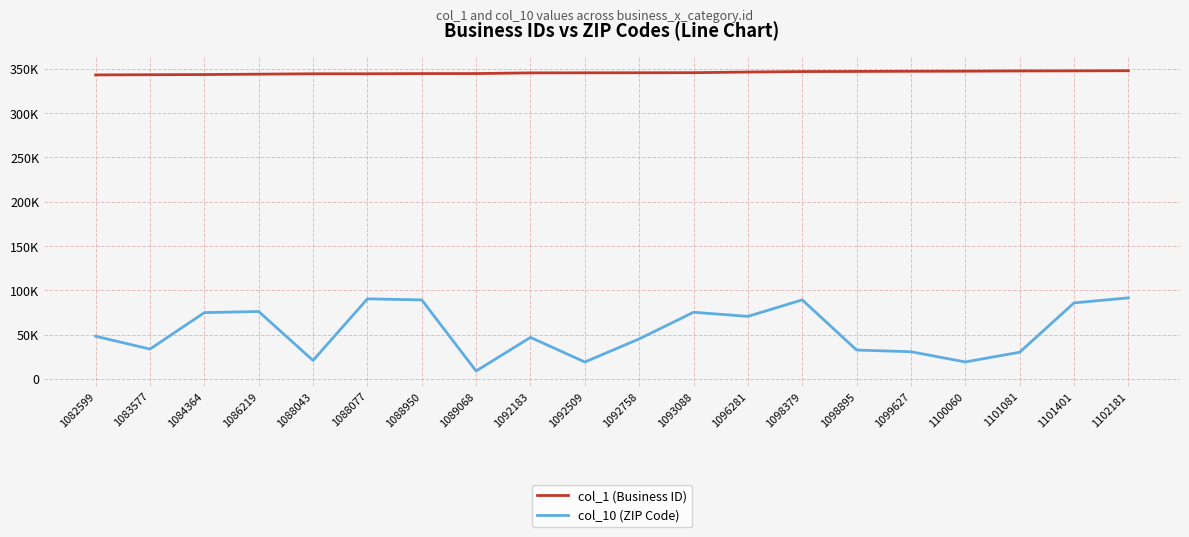

What is the value of the col_10 (ZIP Code) point at the 18th from the left?

30022